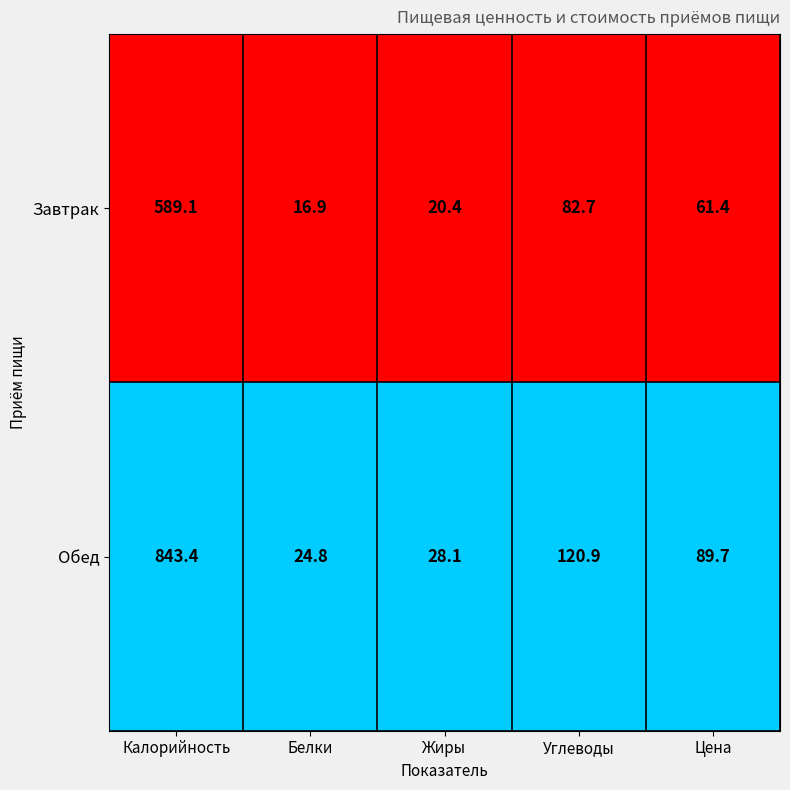

True or false: Обед has a value of 24.8 at Белки.

True